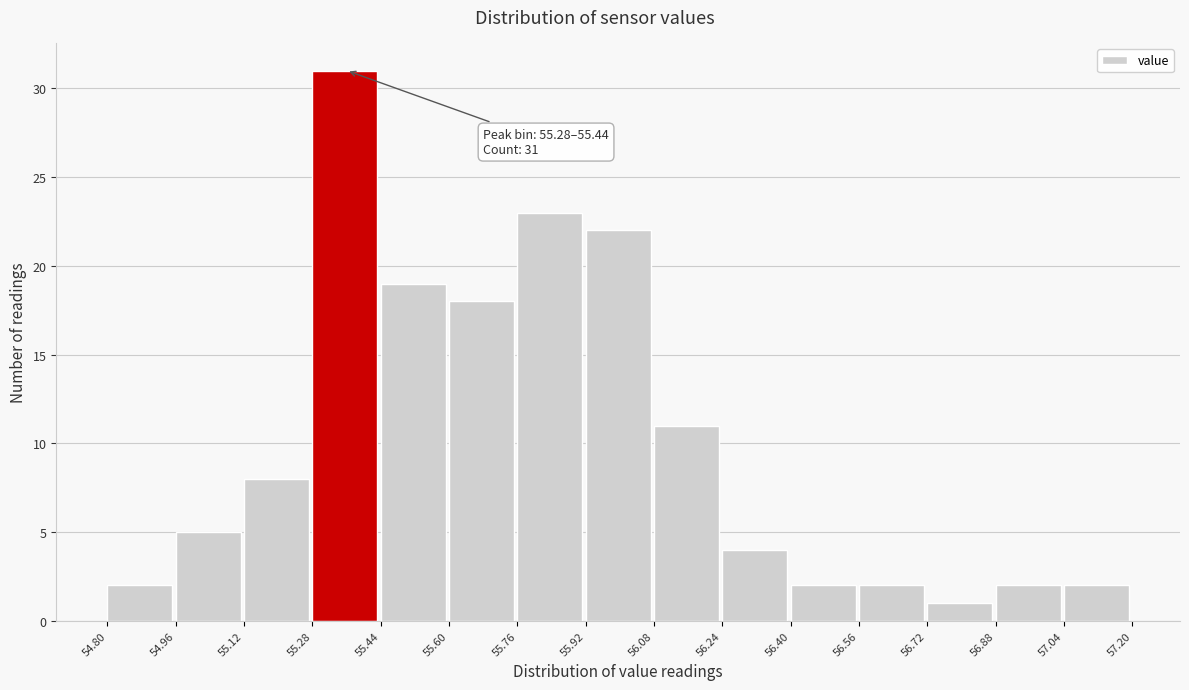

Over which range of the x-axis is the bar tallest?

55.28 to 55.44